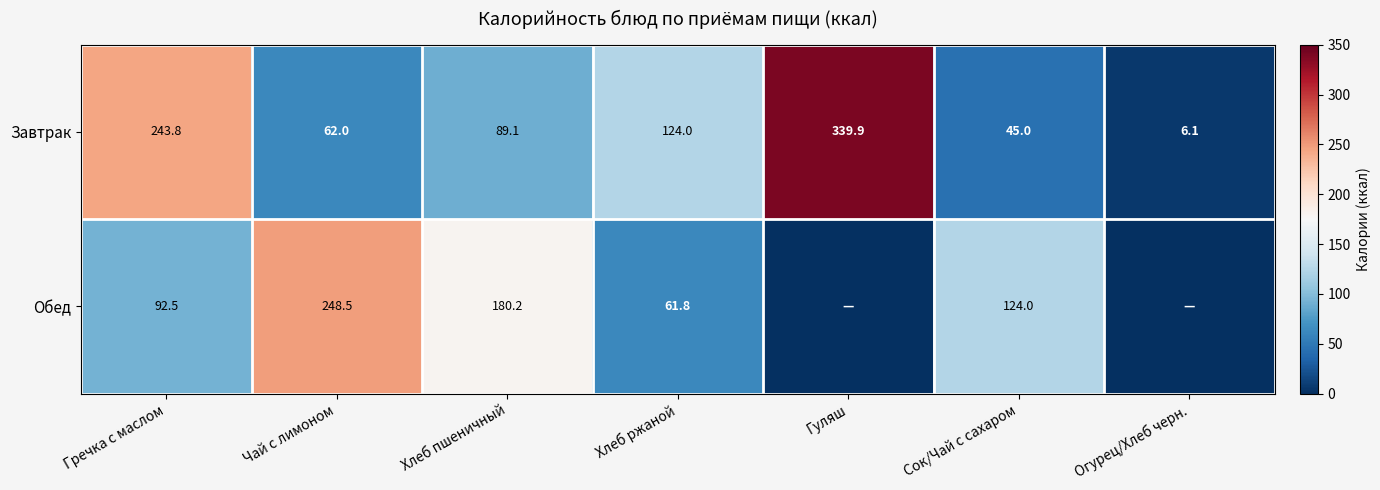

What value does the Завтрак series have at Хлеб ржаной?

124.0